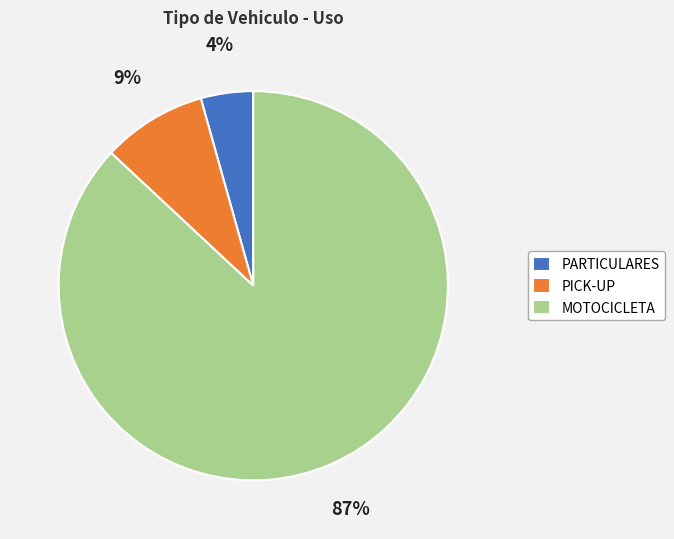

Do PARTICULARES and MOTOCICLETA together represent more than half of the pie?

Yes